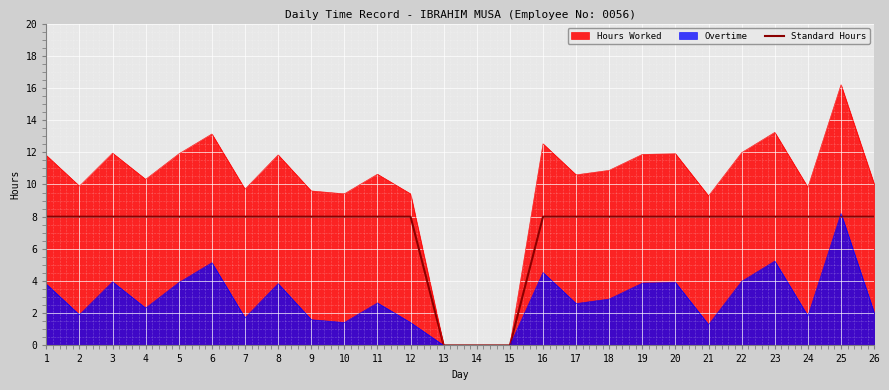

How many lines are shown in the chart?

3